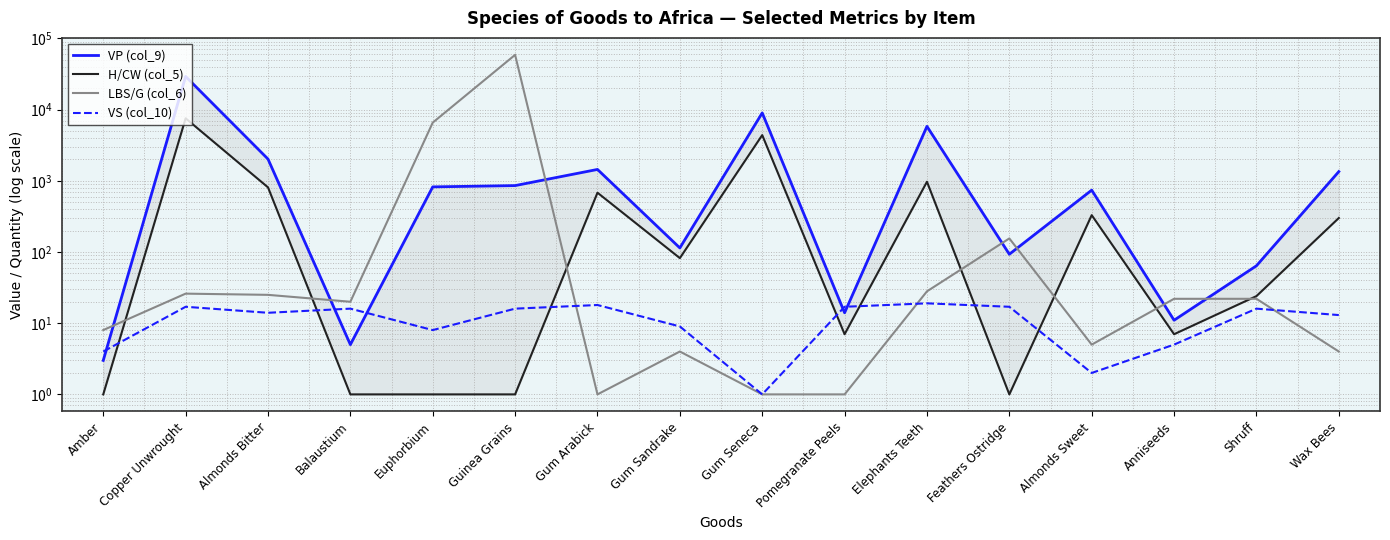

What is the label of the 16th point from the right?

Amber